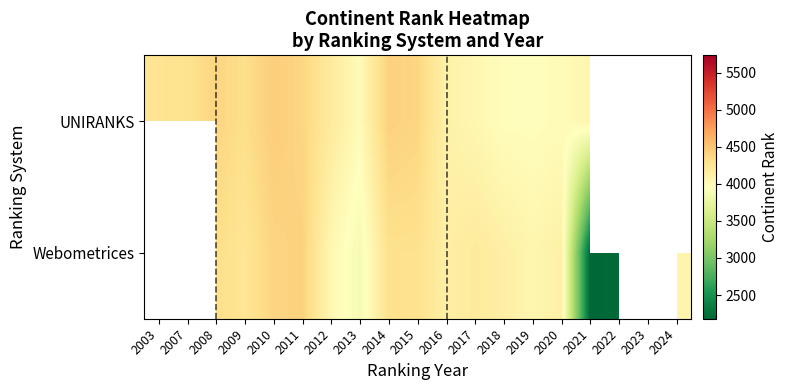

Between 2020 and 2024, which is larger?

2024